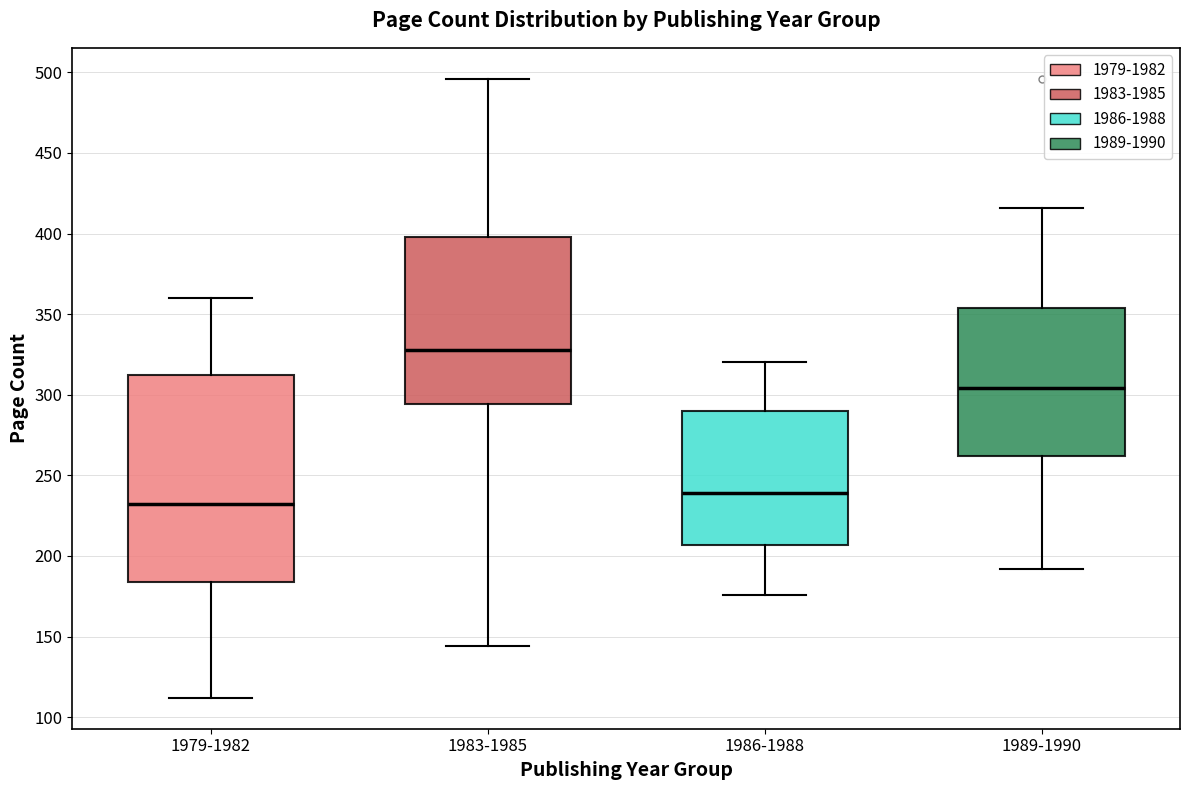

Which box has the lowest median line?

1979-1982